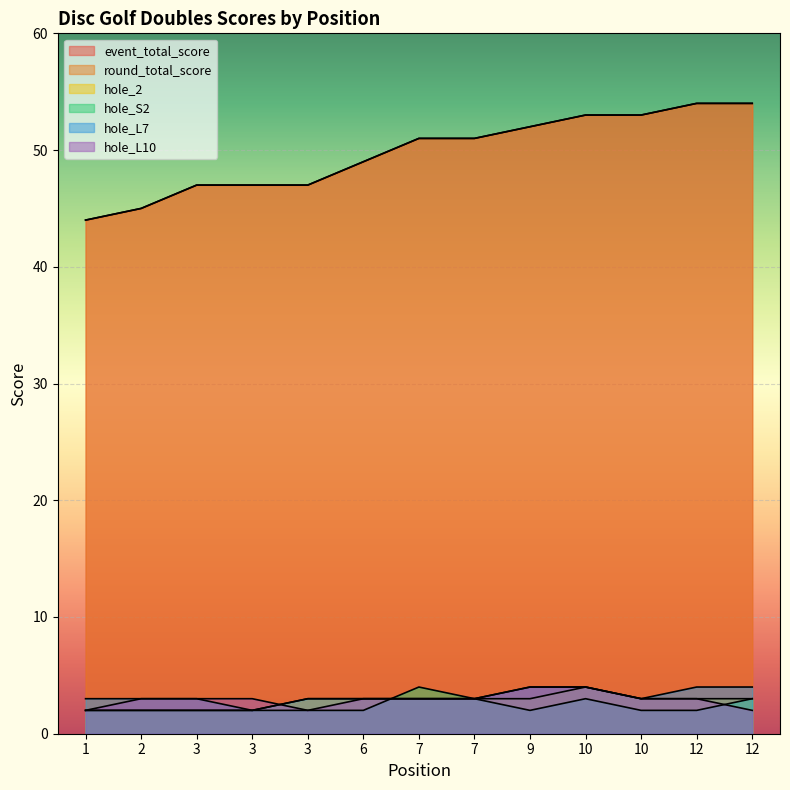

List the series in order of their peak value, lowest first.

hole_2, hole_S2, hole_L7, hole_L10, event_total_score, round_total_score